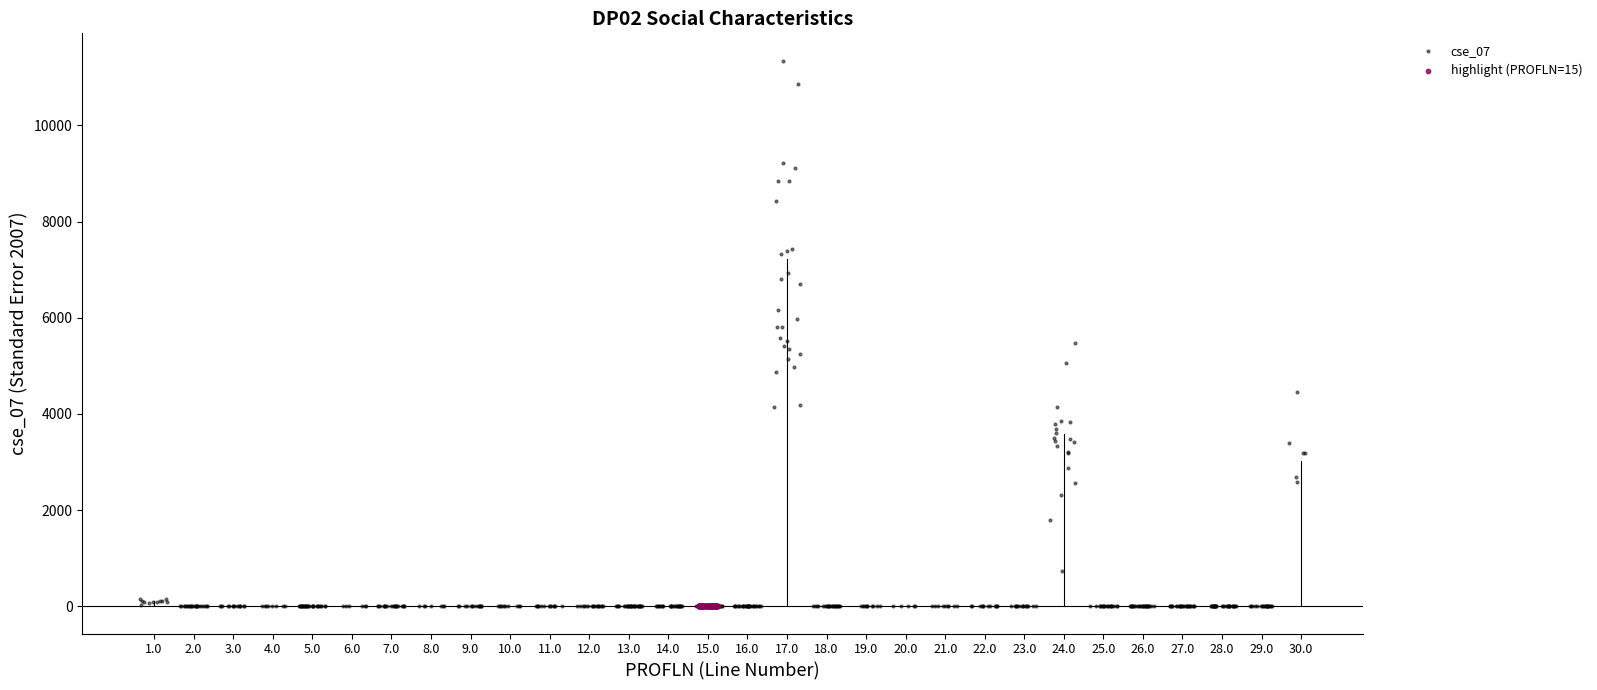

Which series reaches the maximum Y coordinate?

cse_07